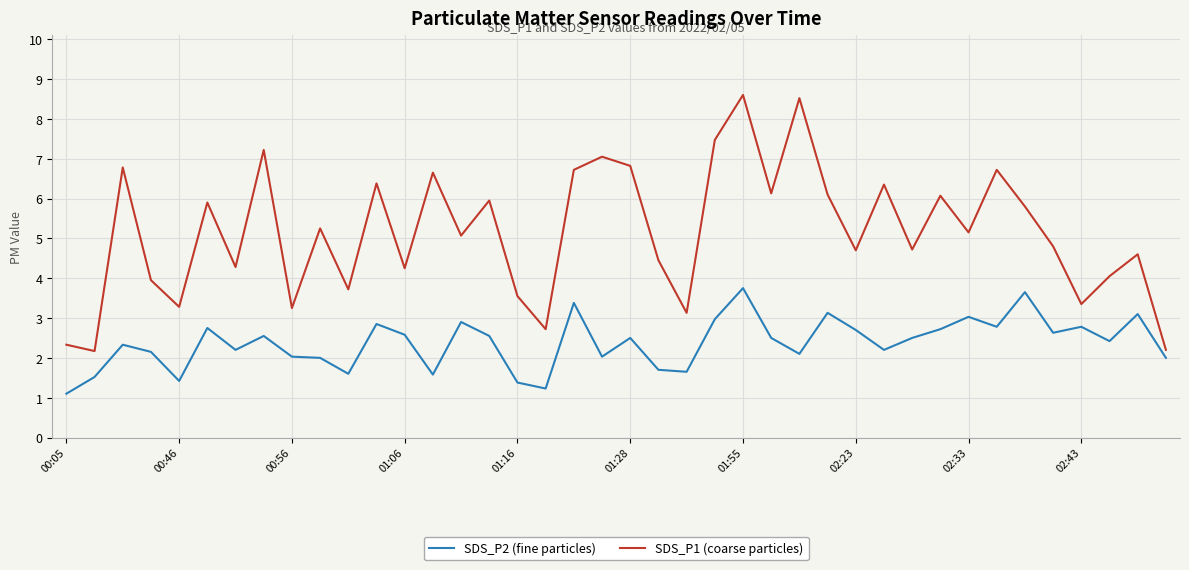

Which series has the widest spread of values?

SDS_P1 (coarse particles)